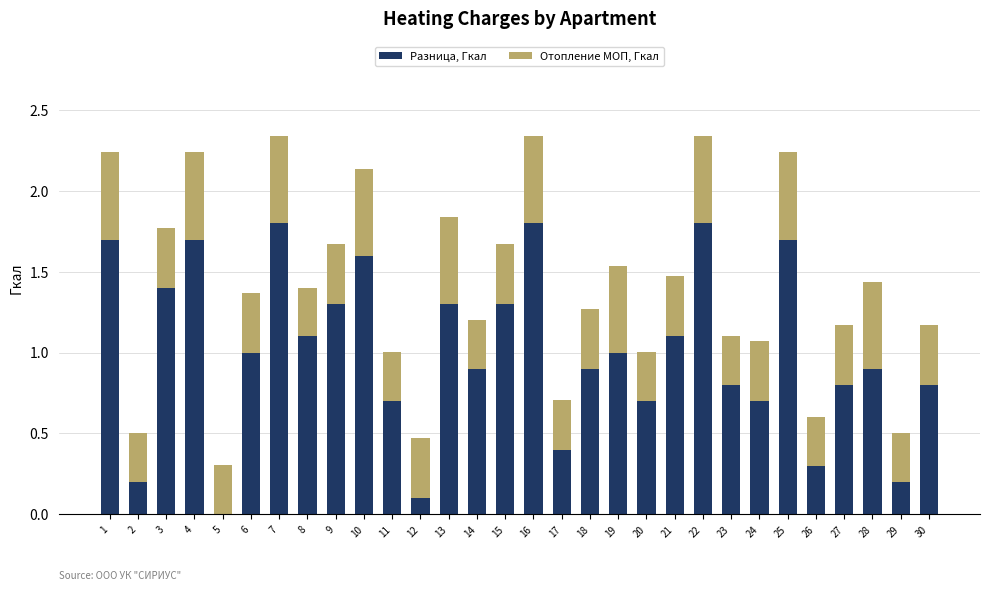

What is the sum of all Разница, Гкал values?

30.0